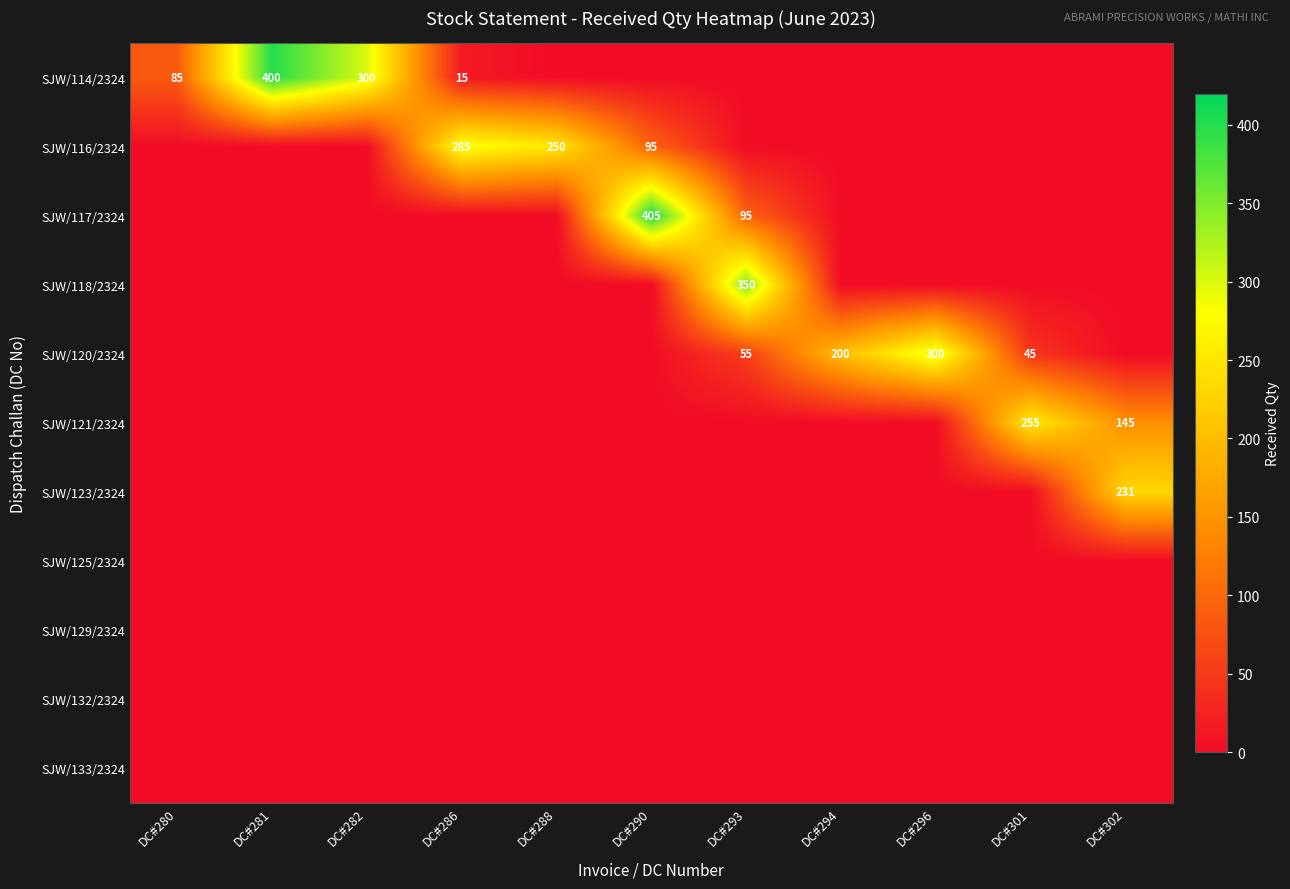

At how many categories does at least one series exceed 38?

11